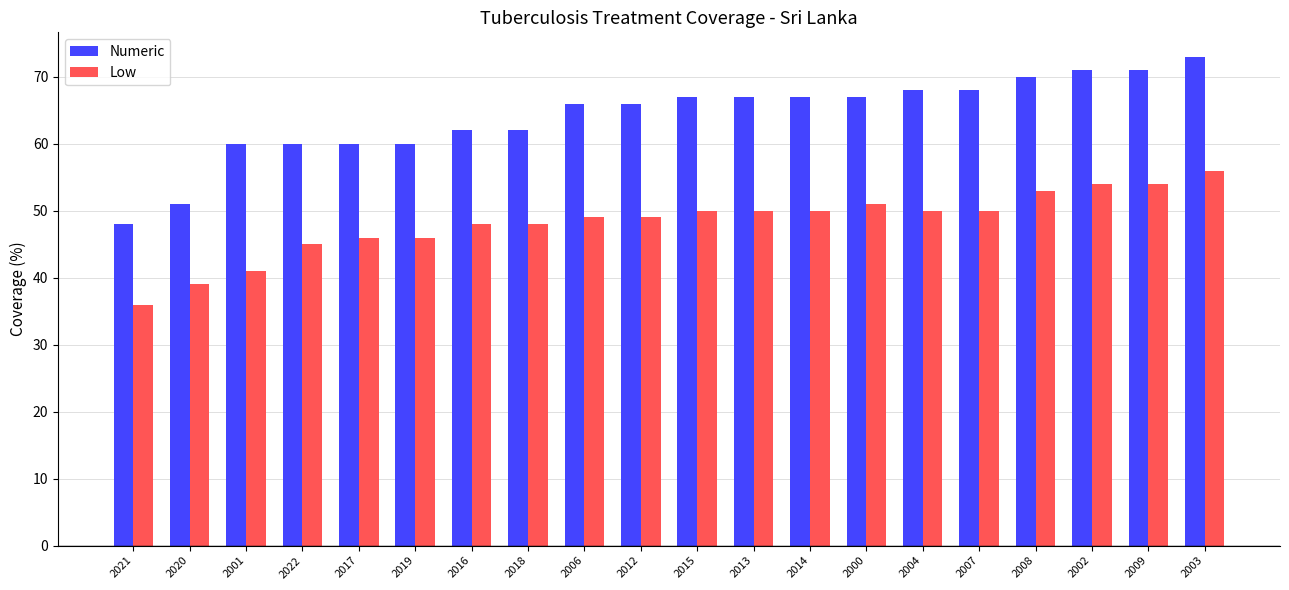

How many series are shown in this chart?

2